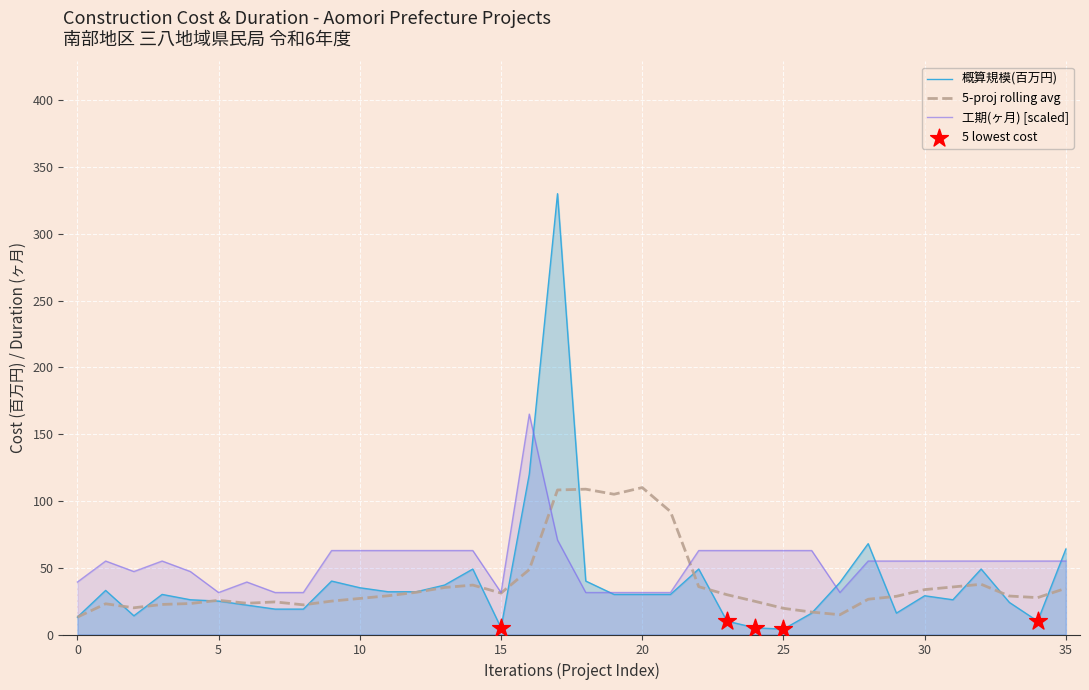

Which series has the largest Y range (max minus min)?

概算規模(百万円)